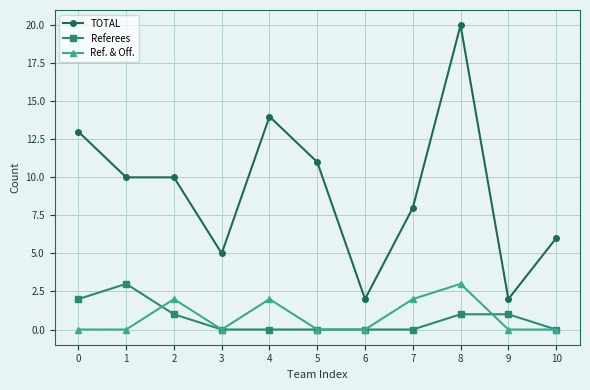

What is the value of the TOTAL point at the 2nd from the left?

10